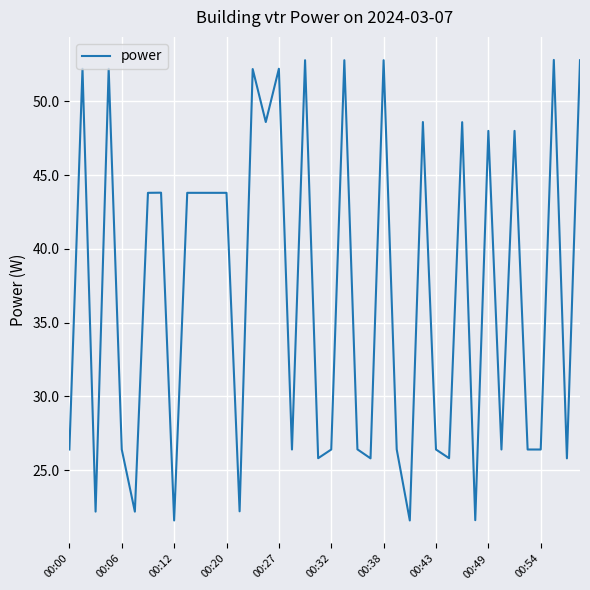

What is the difference between the maximum and minimum values?

31.2